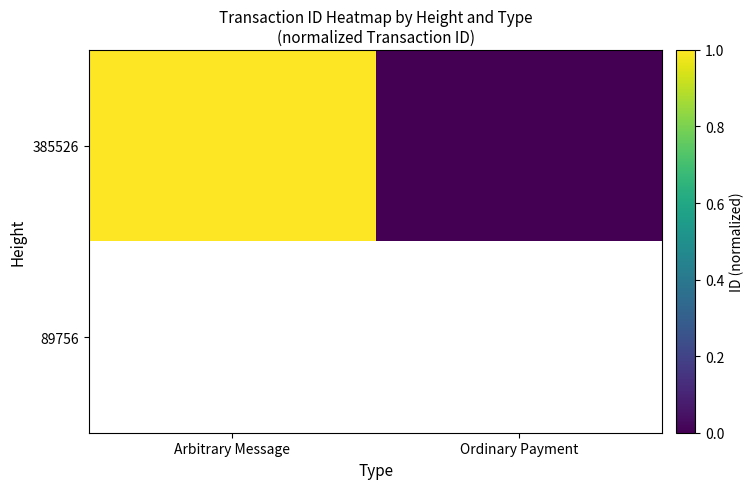

What is the approximate value of 385526 at Arbitrary Message?

1.0